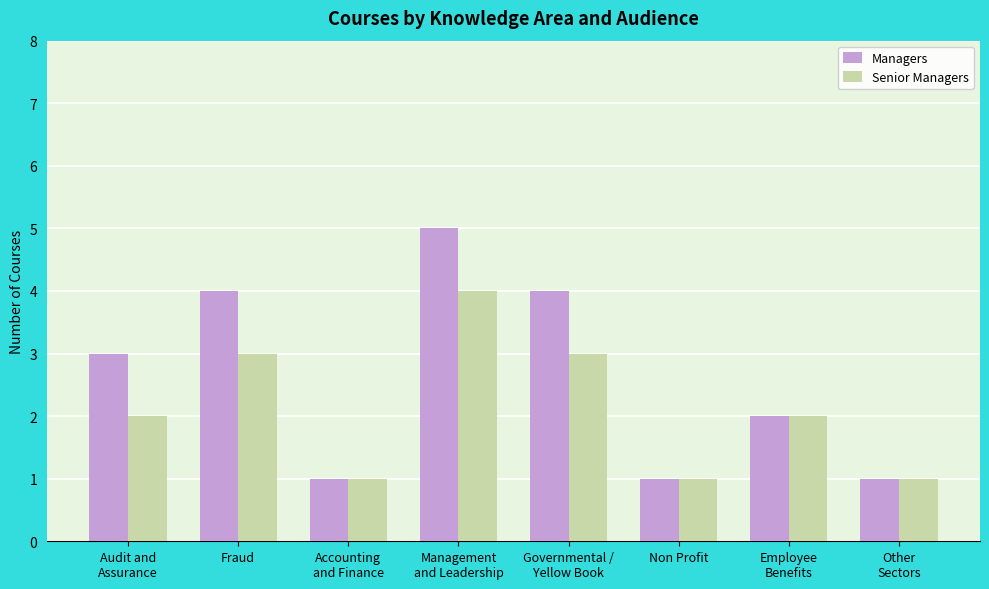

Which series has the largest total across all categories?

Managers